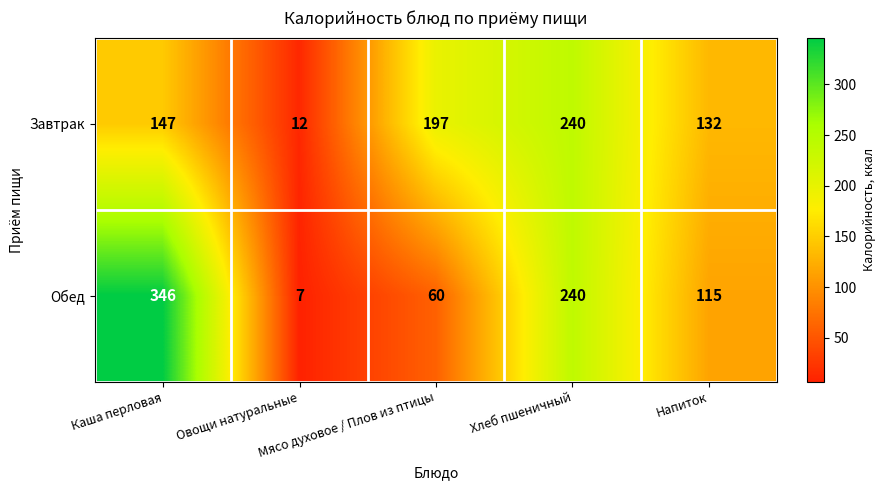

What is the maximum value shown in the chart?

346